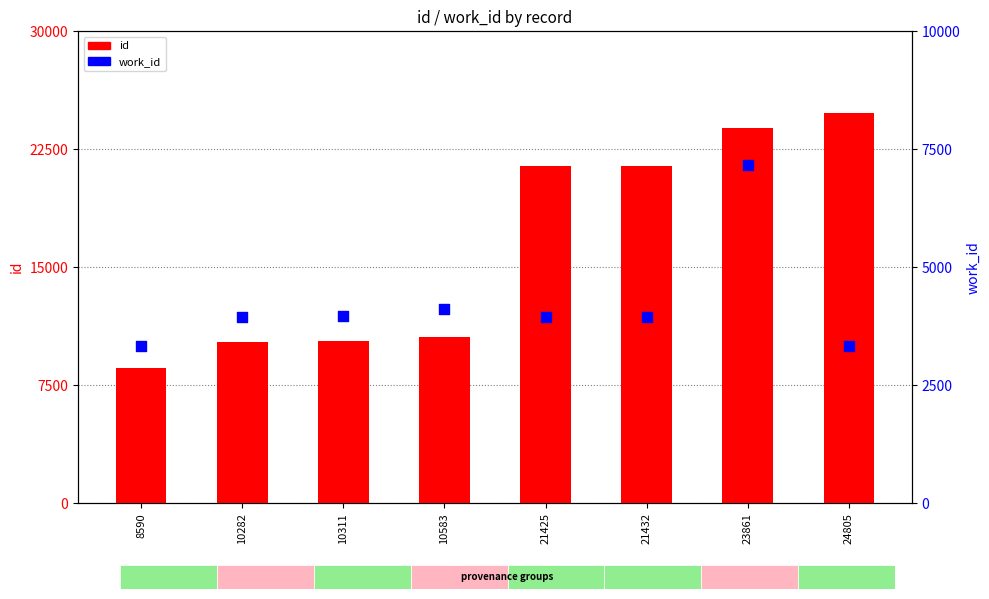

What are all the series names shown in the legend?

id, work_id